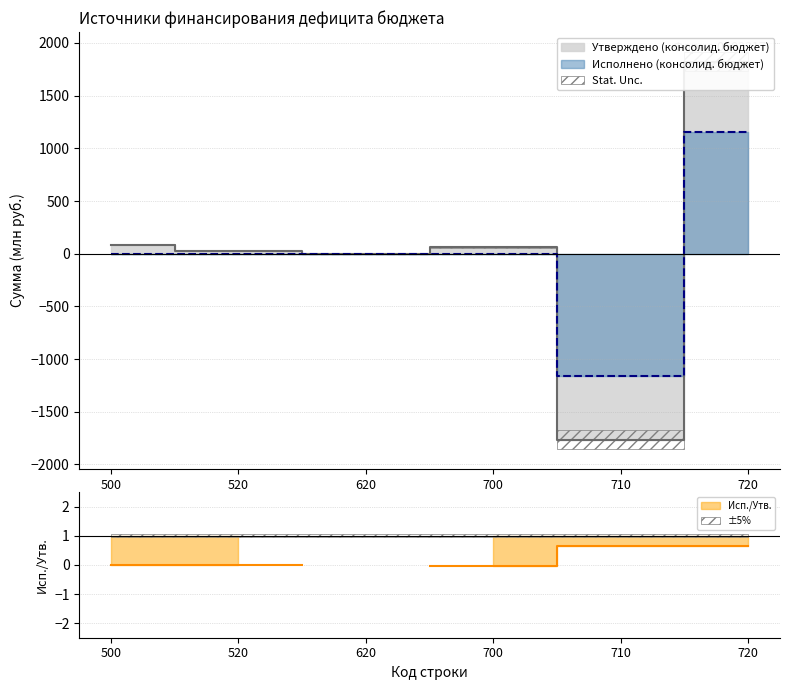

Where do Утверждено (консолид. бюджет) and Исполнено (консолид. бюджет) first cross each other?

700 and 710